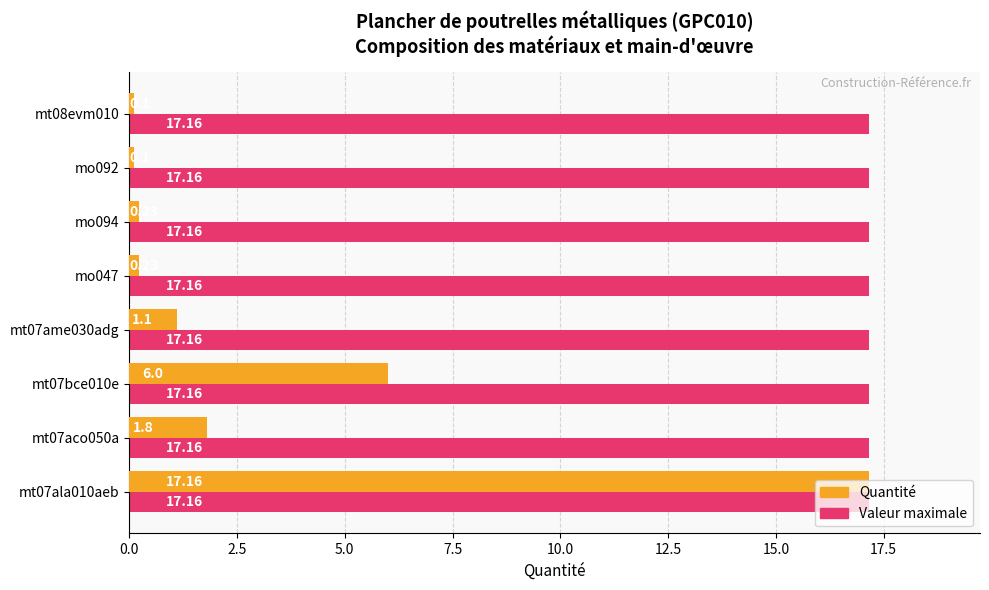

Which series has the largest total across all categories?

Valeur maximale